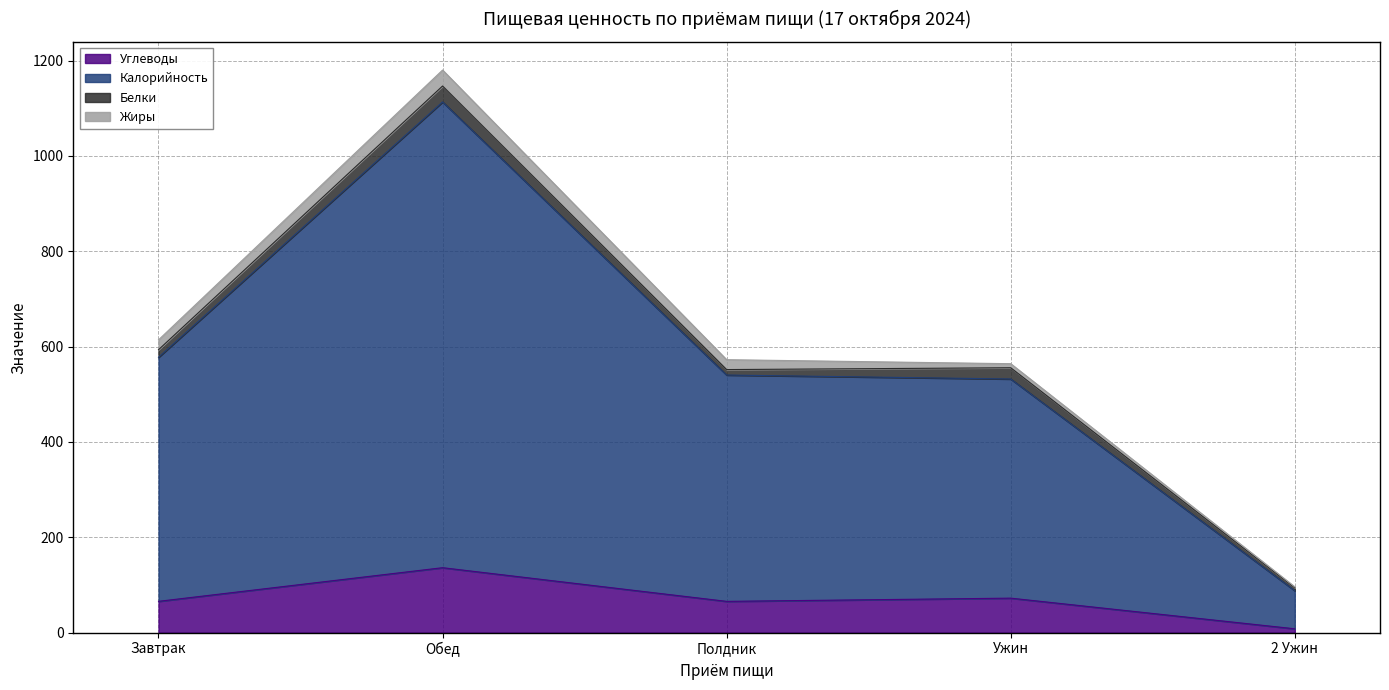

What is the greatest value displayed?

1180.1